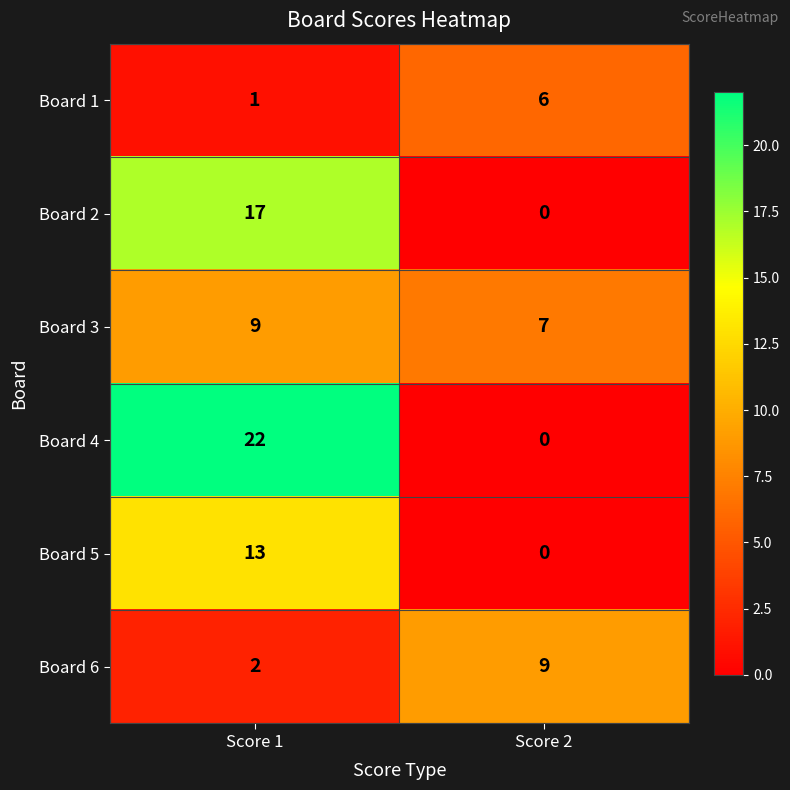

What is the average value of the Board 3 series?

8